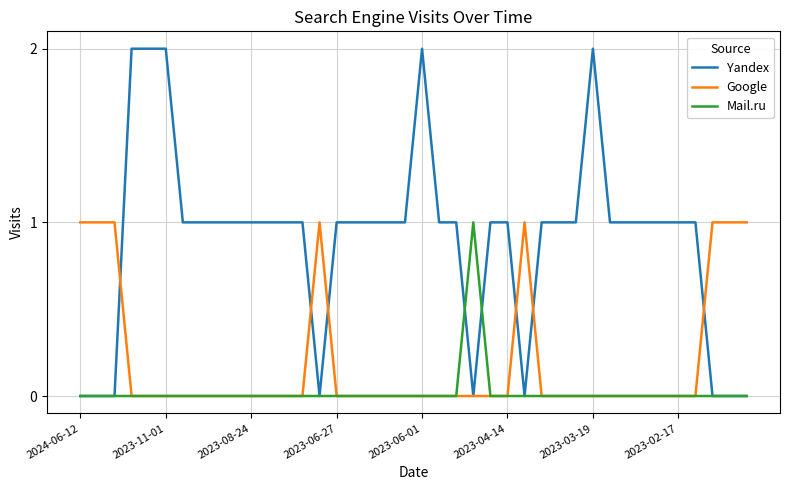

What are all the series names shown in the legend?

Yandex, Google, Mail.ru